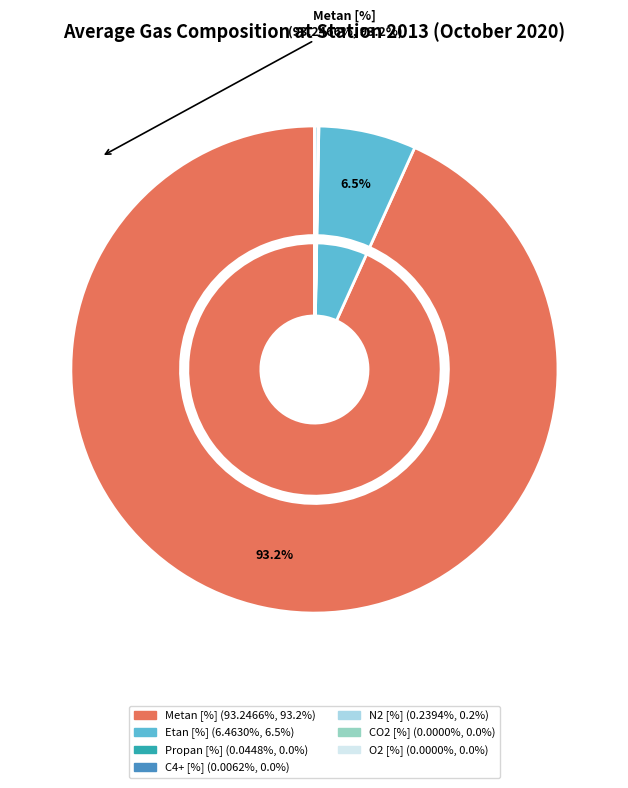

Is the sum of C4+ [%] and Metan [%] greater than half?

Yes